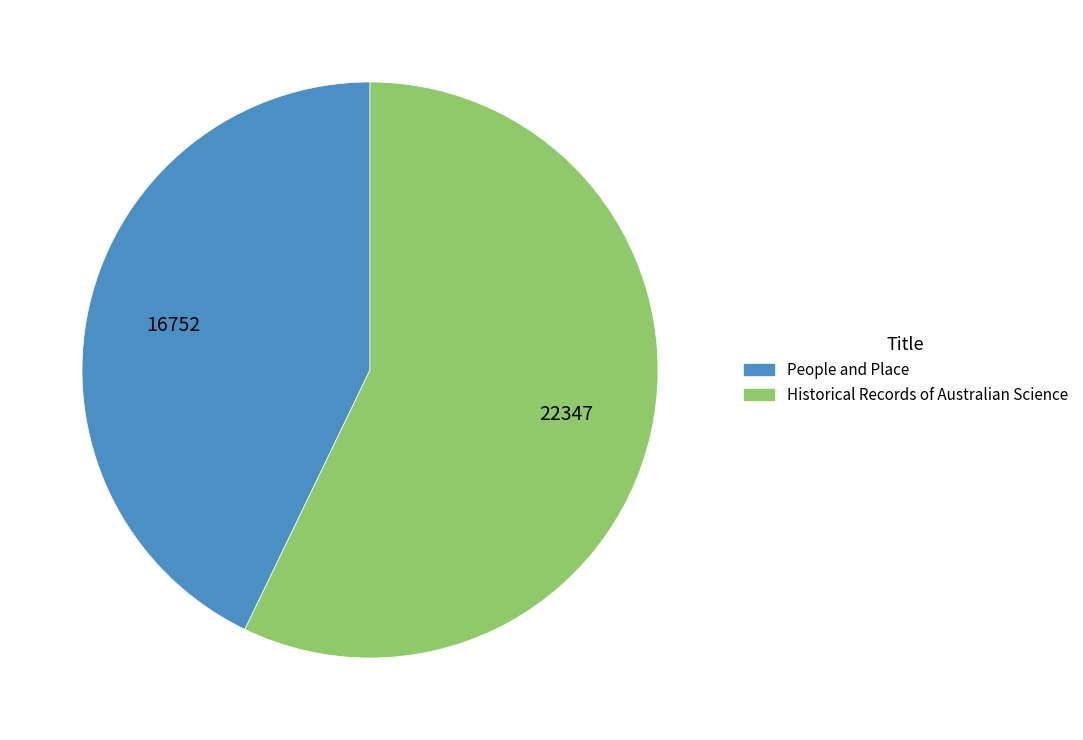

Between Historical Records of Australian Science and People and Place, which is larger?

Historical Records of Australian Science